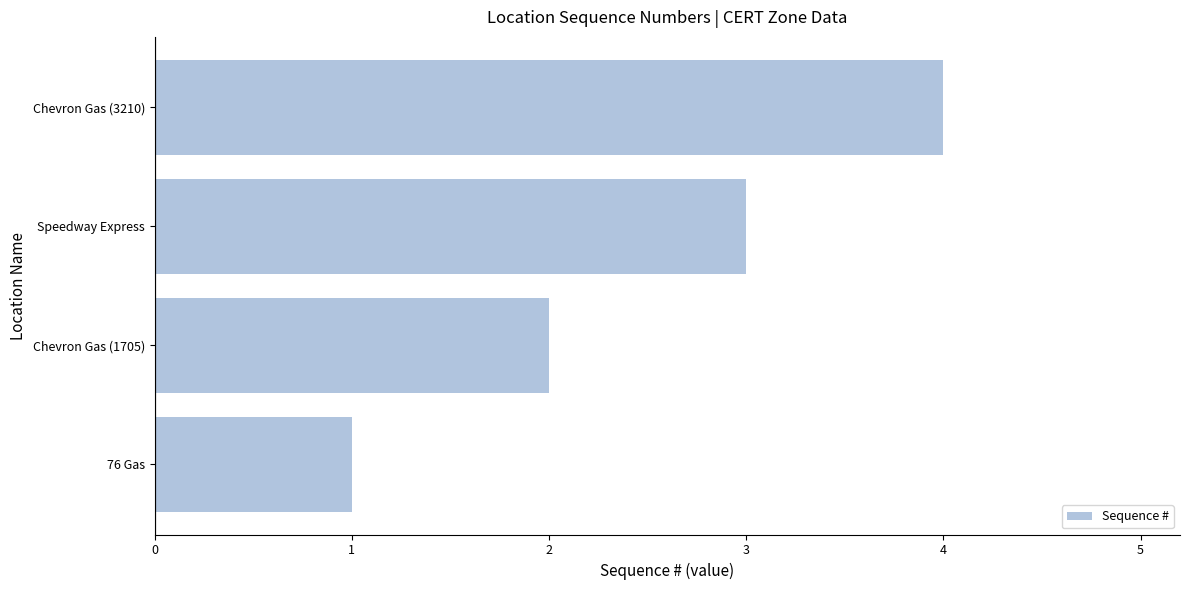

What is the change in value from 76 Gas to Chevron Gas (1705)?

+1